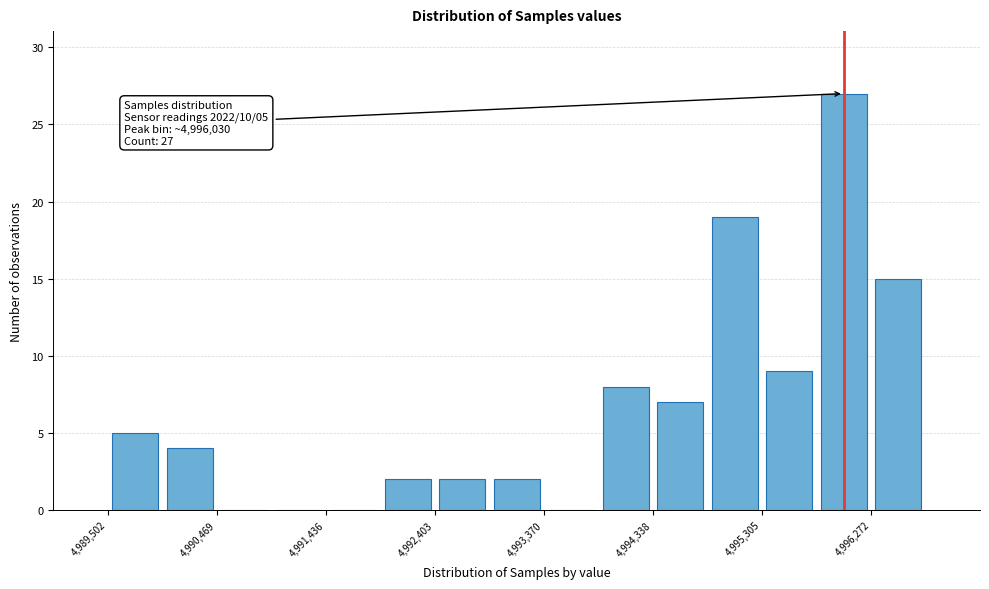

Which range on the x-axis has the tallest bar?

4995800 to 4996300